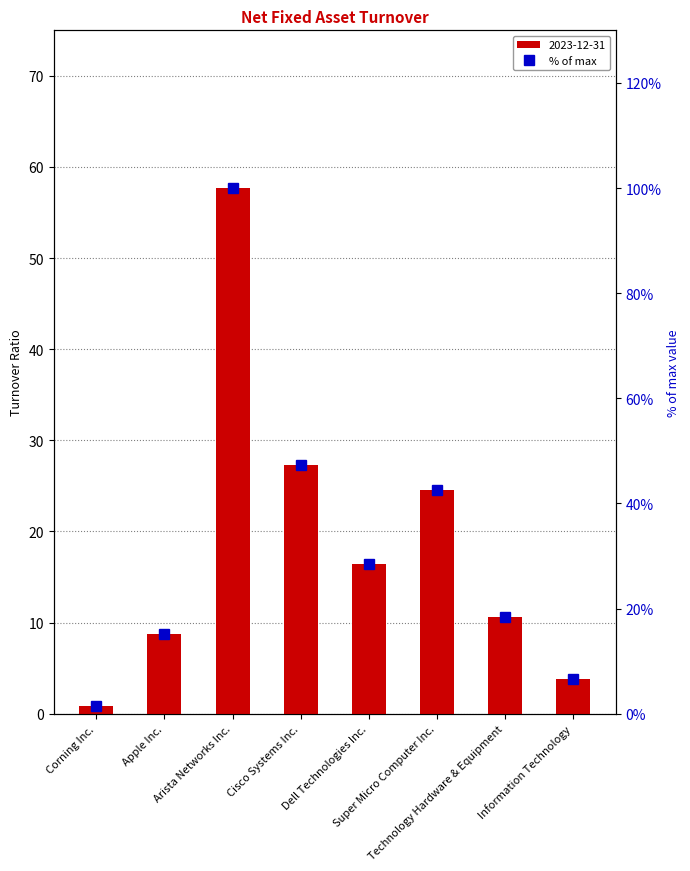

Reading left to right, transcribe all the data shown in this chart.

Corning Inc.=1.5	Apple Inc.=15.2	Arista Networks Inc.=100.0	Cisco Systems Inc.=47.4	Dell Technologies Inc.=28.6	Super Micro Computer Inc.=42.5	Technology Hardware & Equipment=18.4	Information Technology=6.6